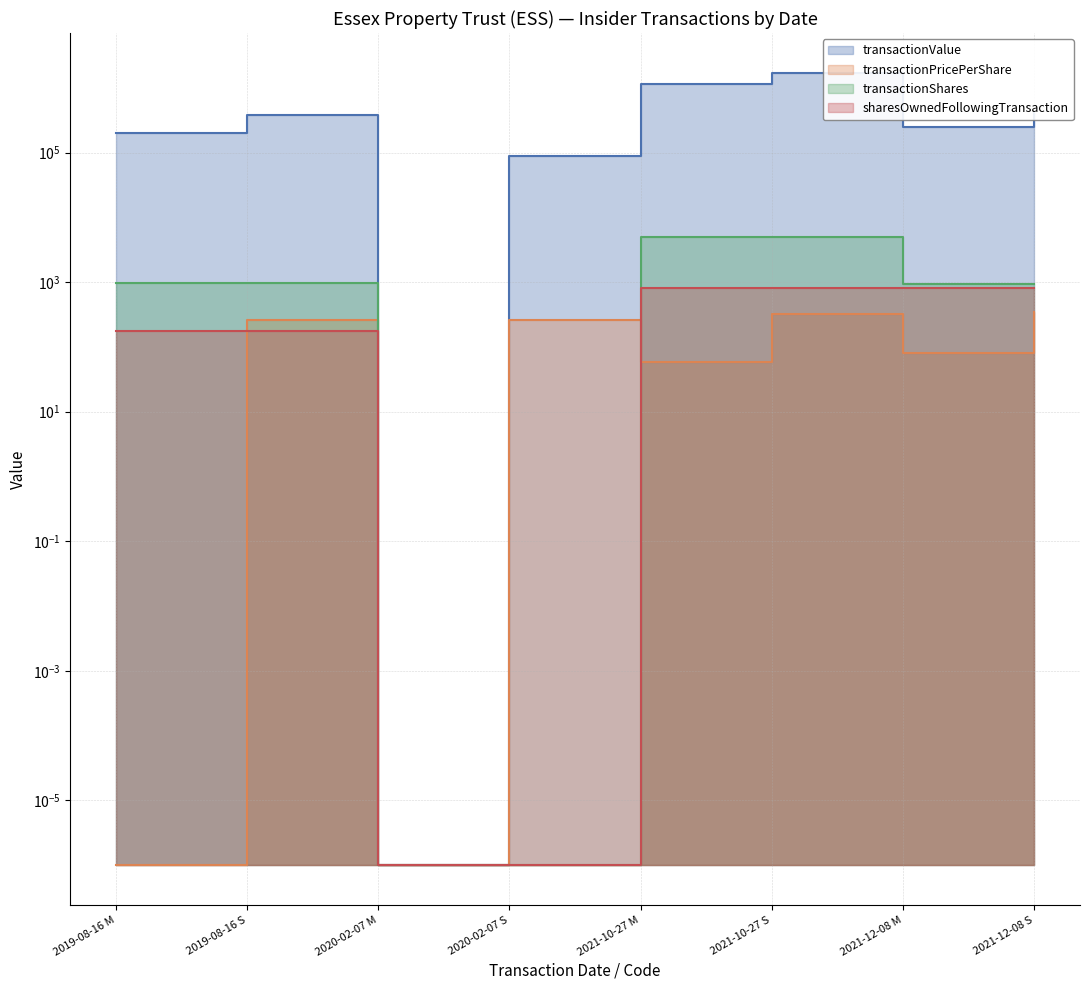

What is the label of the 7th point from the right?

2019-08-16 S